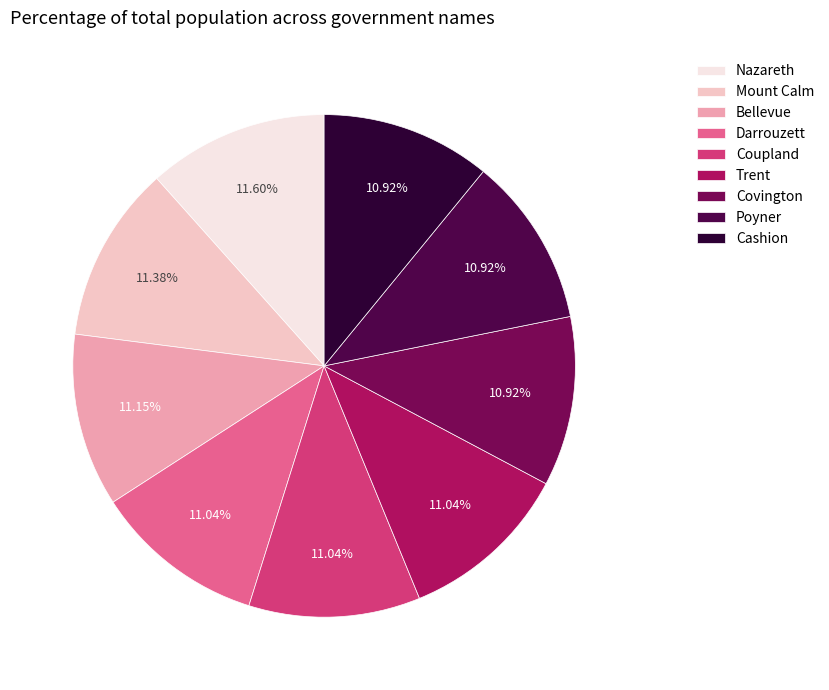

Does any single category account for the majority?

No